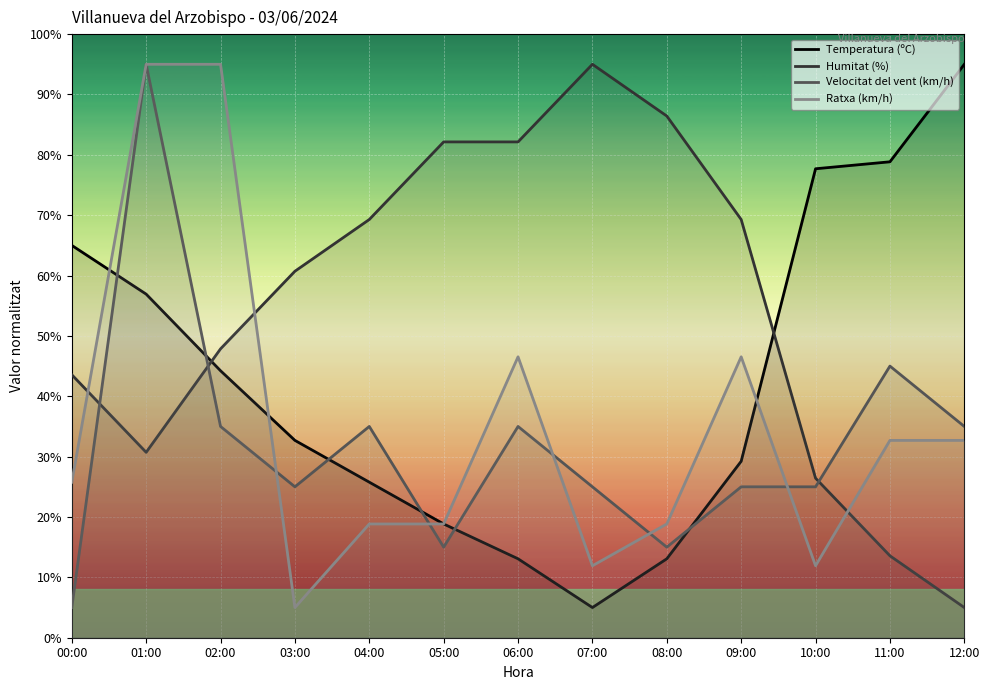

At 09:00, list the series in order from smallest to largest.

Velocitat del vent (km/h), Temperatura (ºC), Ratxa (km/h), Humitat (%)